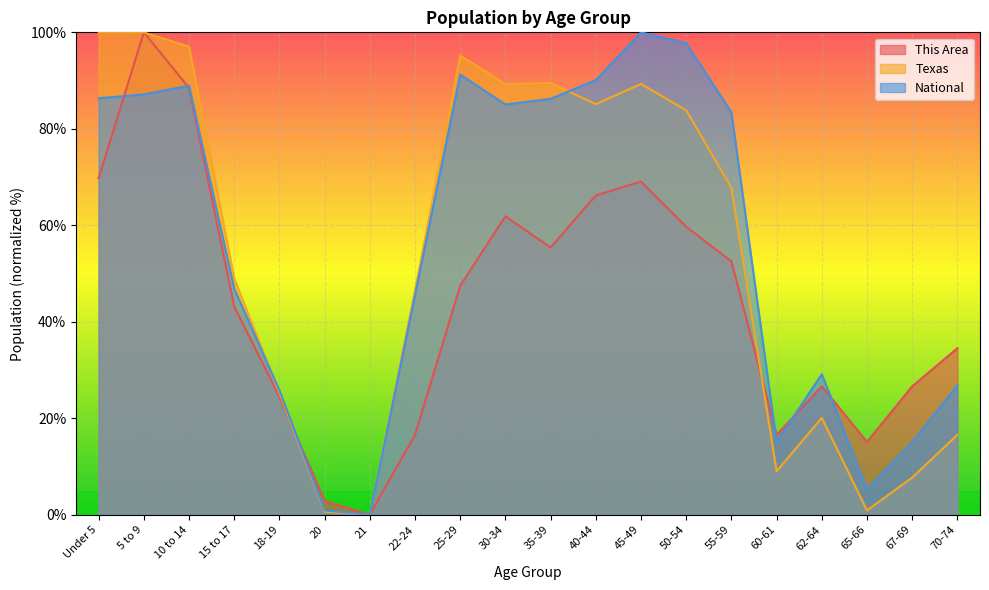

Between 67-69 and 60-61, which is larger?

67-69